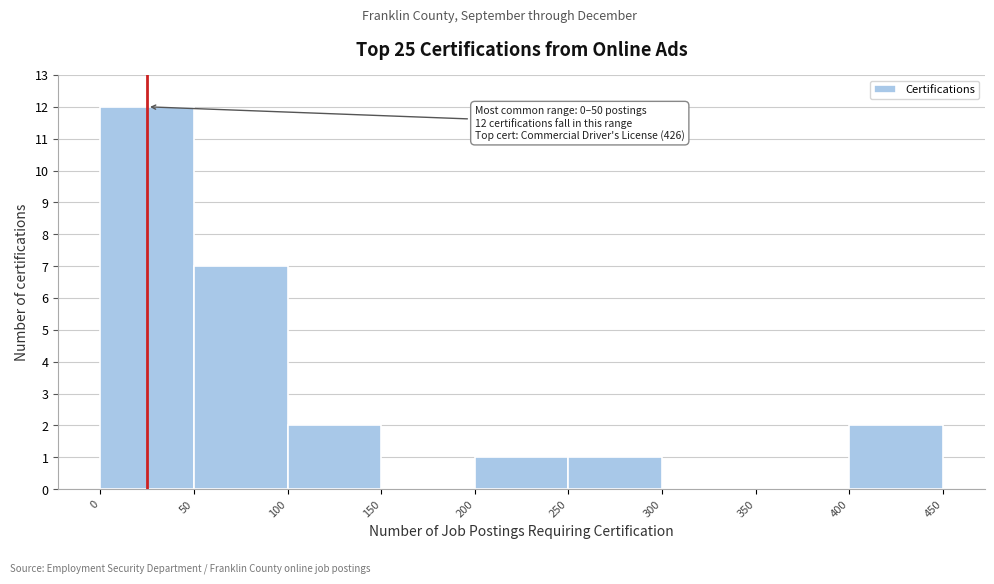

Which range on the x-axis has the tallest bar?

0 to 50